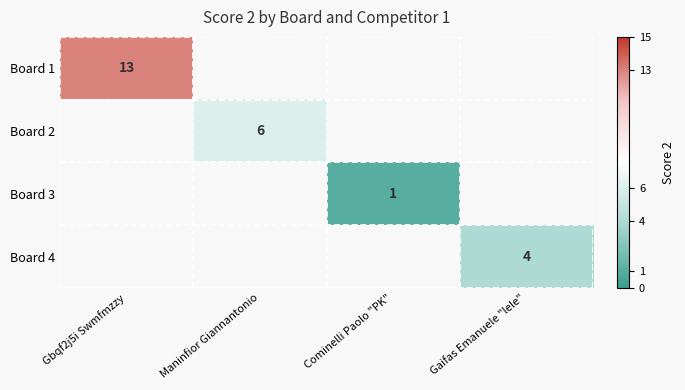

Which has a higher value, Cominelli Paolo "PK" or Gbqf2j5i Swmfmzzy?

Gbqf2j5i Swmfmzzy